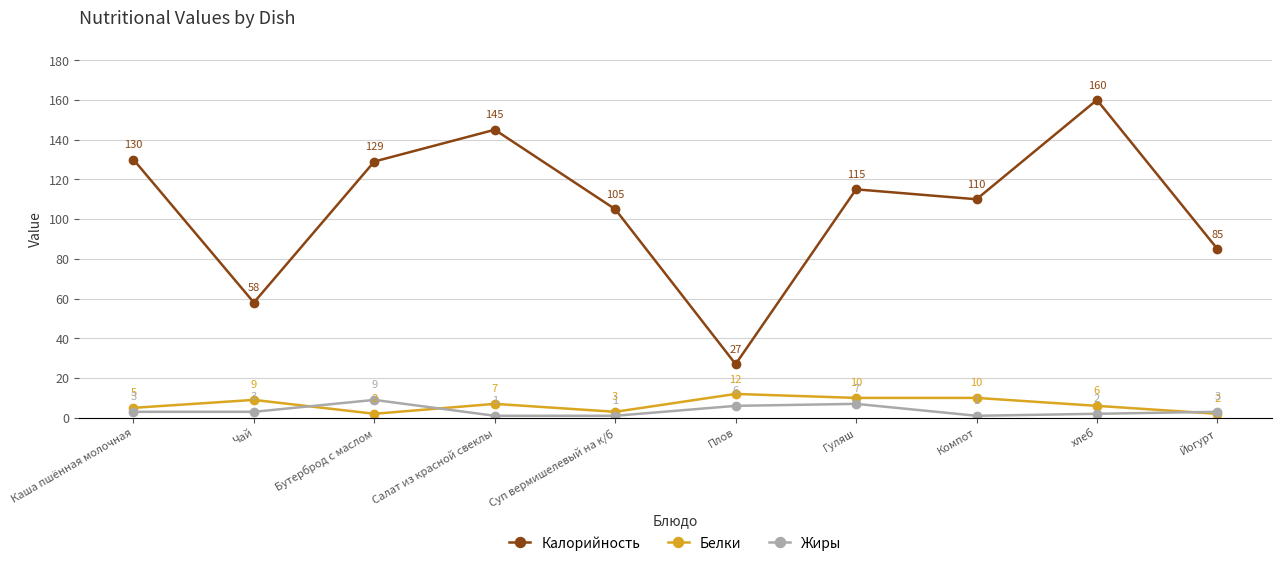

Count the Белки values in the range 3 to 10.

7